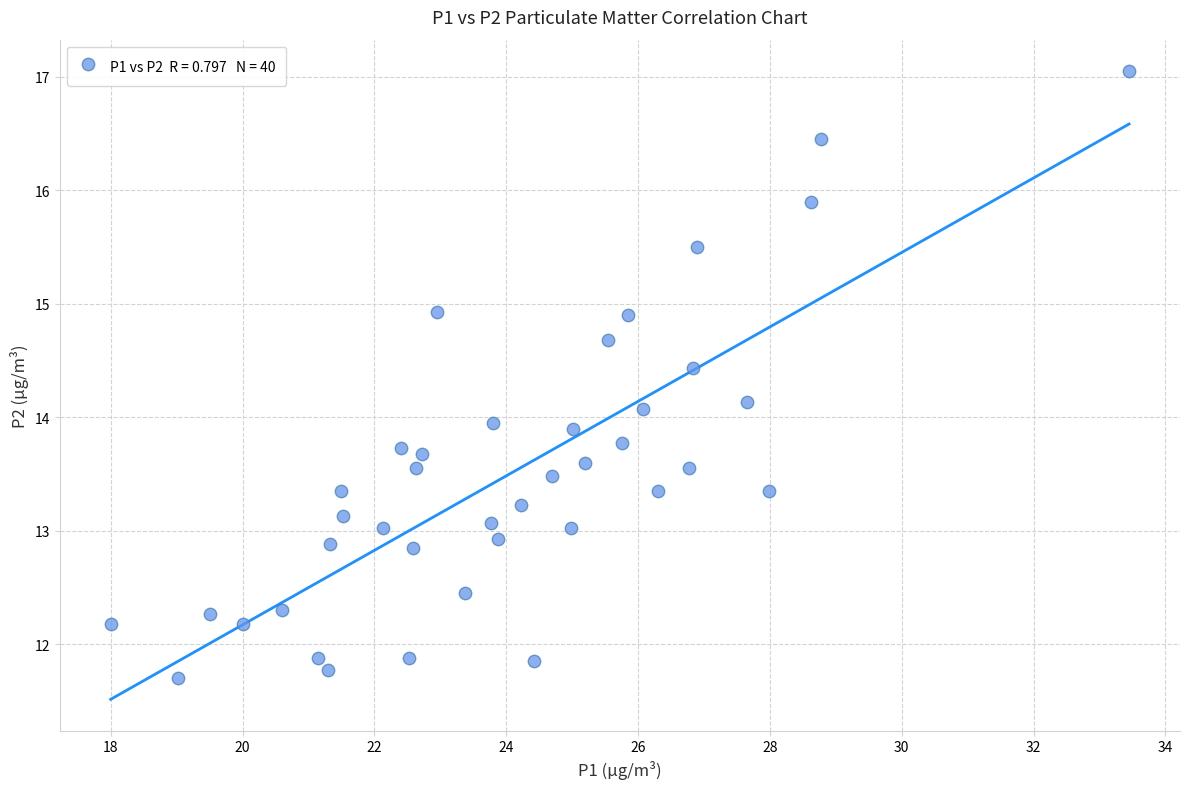

What is the range of X values (max minus min)?

15.5